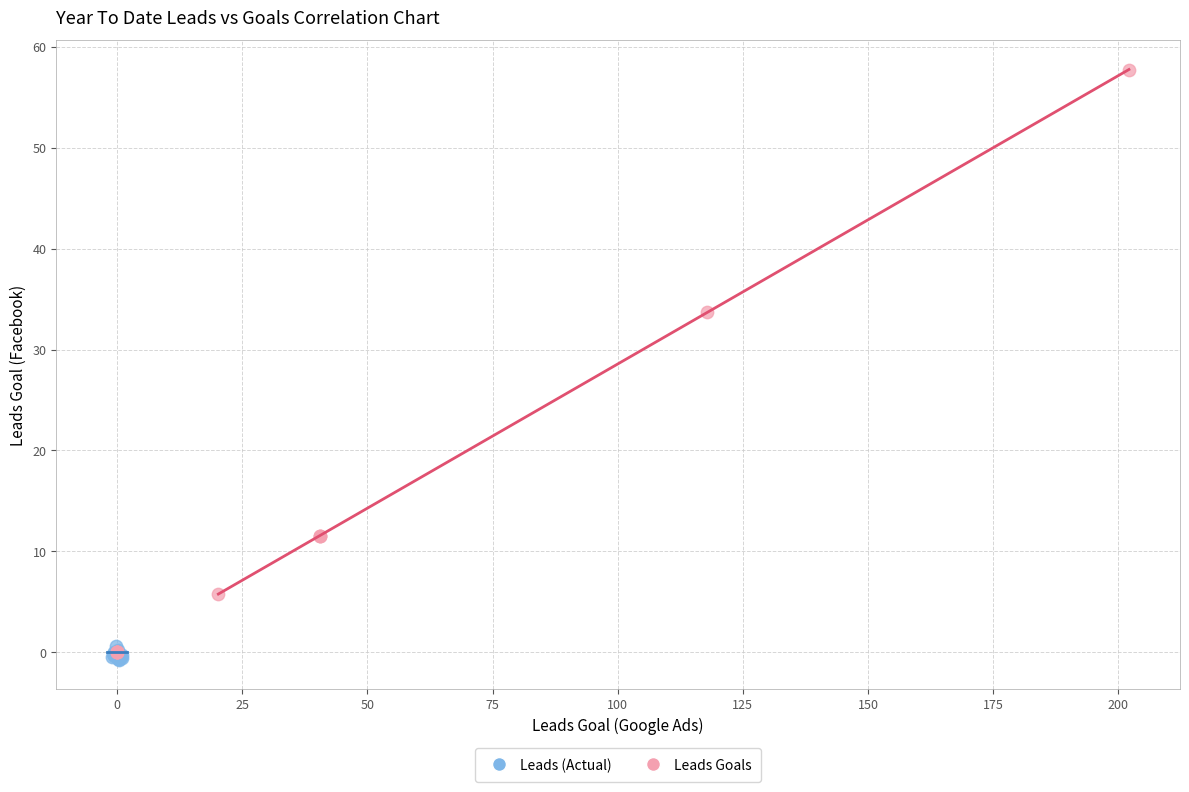

What are all the series names shown in the legend?

Leads (Actual), Leads Goals